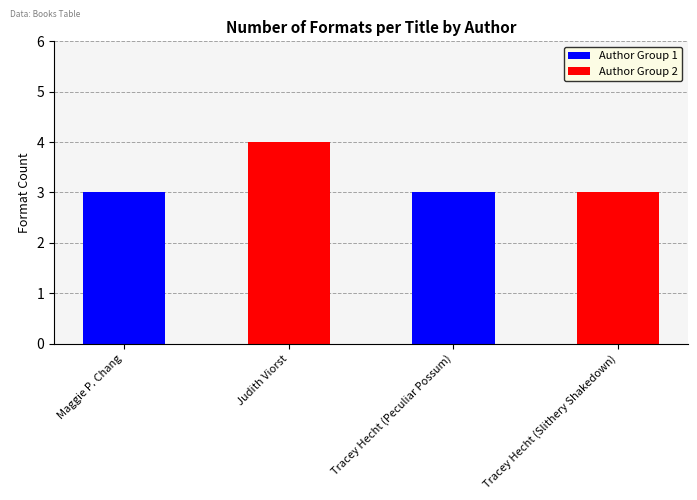

Reading left to right, transcribe all the data shown in this chart.

Maggie P. Chang=3	Judith Viorst=4	Tracey Hecht (Peculiar Possum)=3	Tracey Hecht (Slithery Shakedown)=3